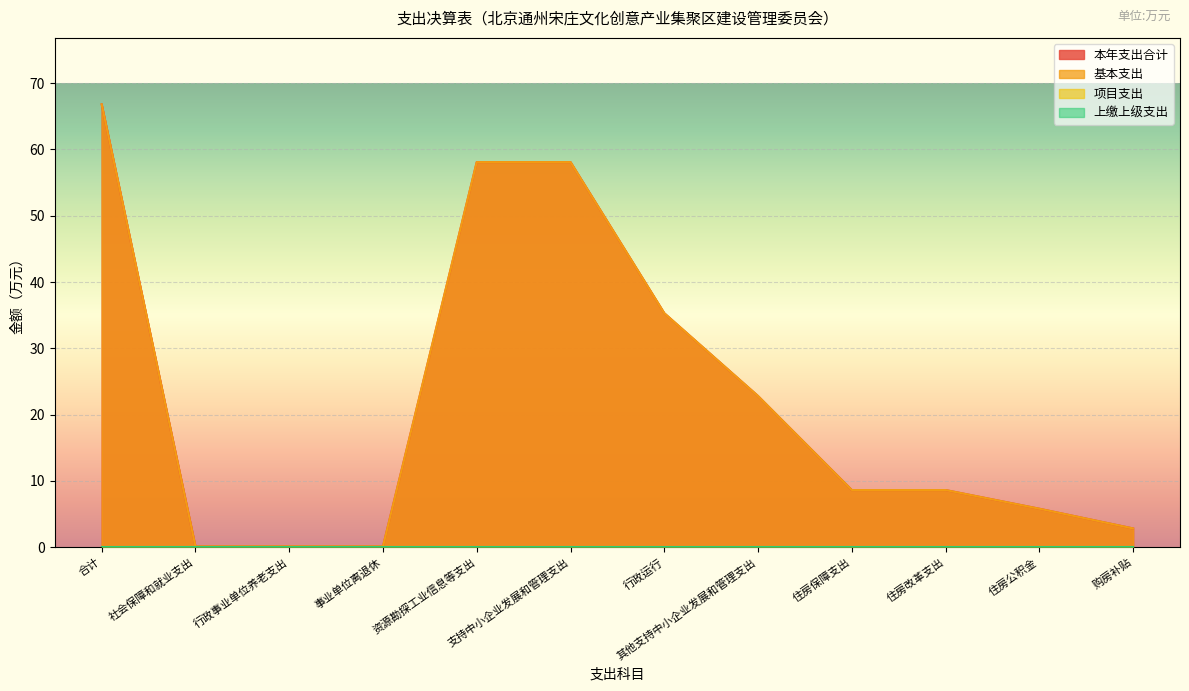

Where is 基本支出 nearest to the value 33?

行政运行